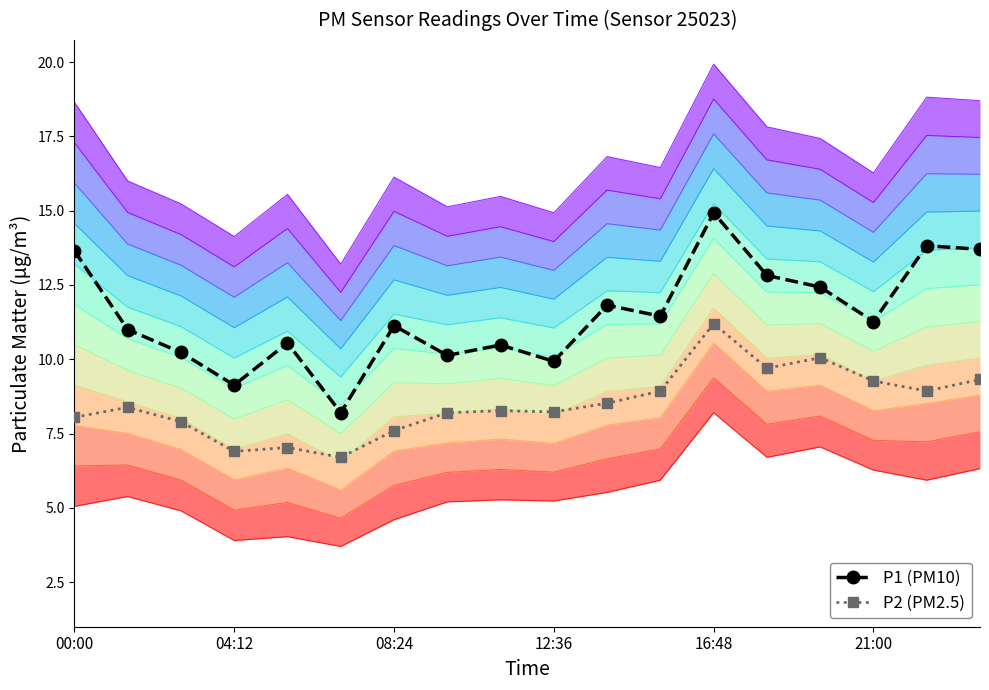

Where is the first local minimum for P1 (PM10)?

04:12